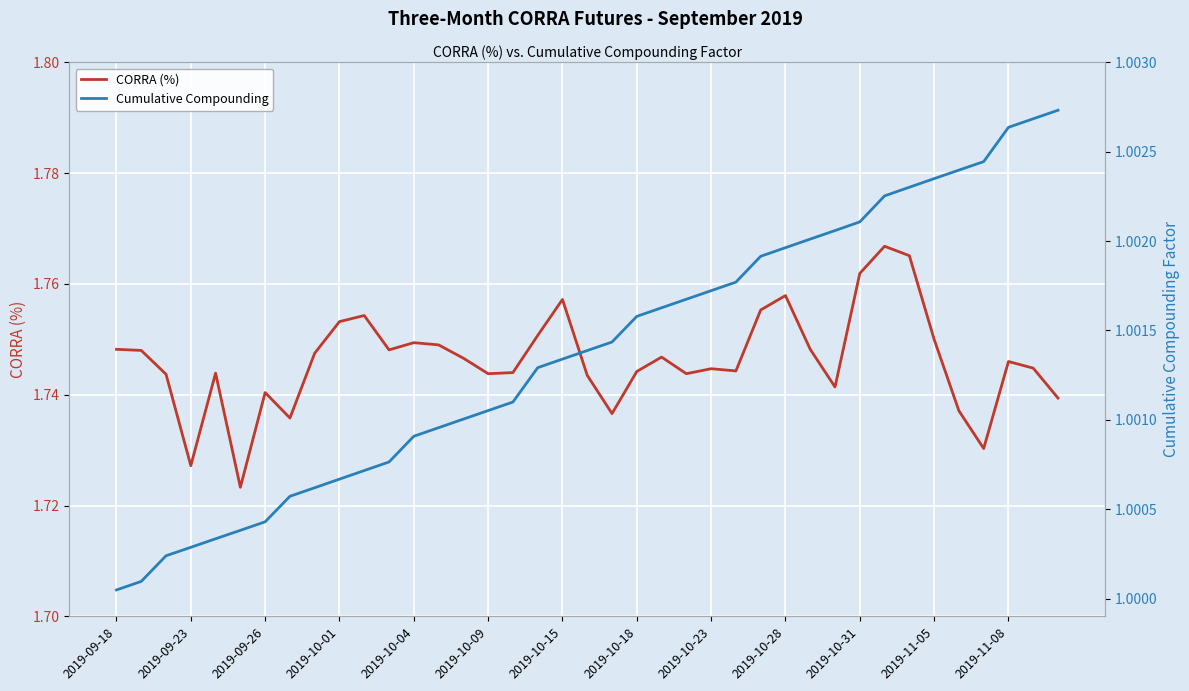

Rank the series by their average value, from lowest to highest.

Cumulative Compounding, CORRA (%)